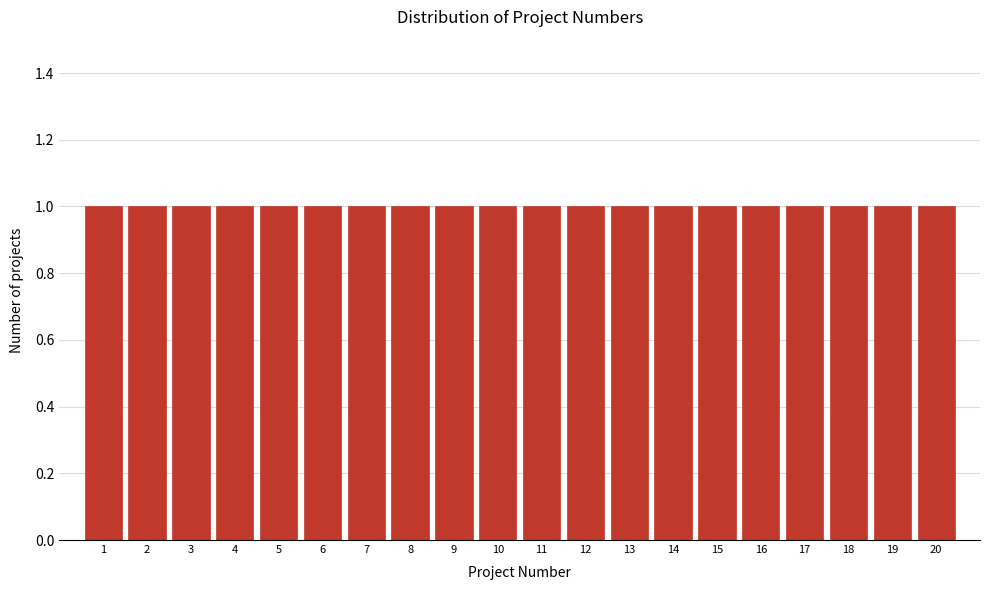

What is the height of the bar covering 8.5 to 9.5 on the x-axis? The values are not printed on the chart, so give them approximately, as read against the axis.

1